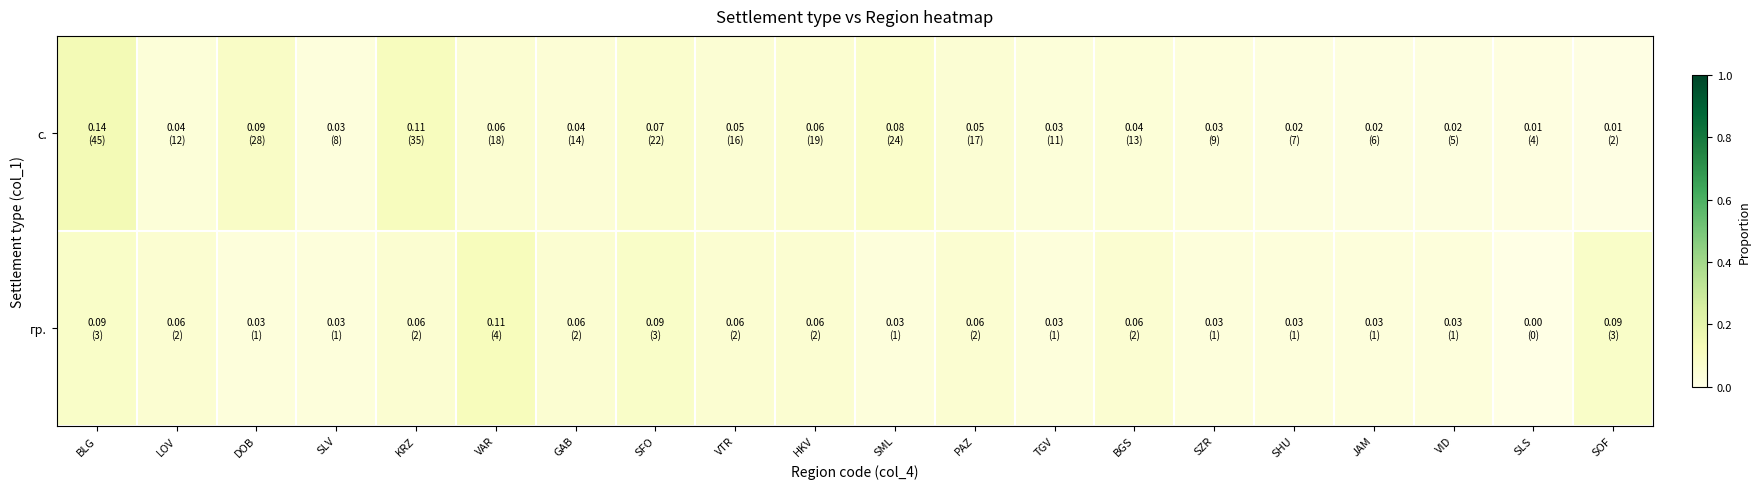

Reading left to right, list all the values displayed in this chart.

с.: BLG=0.1	LOV=0.0	DOB=0.1	SLV=0.0	KRZ=0.1	VAR=0.1	GAB=0.0	SFO=0.1	VTR=0.1	HKV=0.1	SML=0.1	PAZ=0.1	TGV=0.0	BGS=0.0	SZR=0.0	SHU=0.0	JAM=0.0	VID=0.0	SLS=0.0	SOF=0.0
гр.: BLG=0.1	LOV=0.1	DOB=0.0	SLV=0.0	KRZ=0.1	VAR=0.1	GAB=0.1	SFO=0.1	VTR=0.1	HKV=0.1	SML=0.0	PAZ=0.1	TGV=0.0	BGS=0.1	SZR=0.0	SHU=0.0	JAM=0.0	VID=0.0	SLS=0.0	SOF=0.1